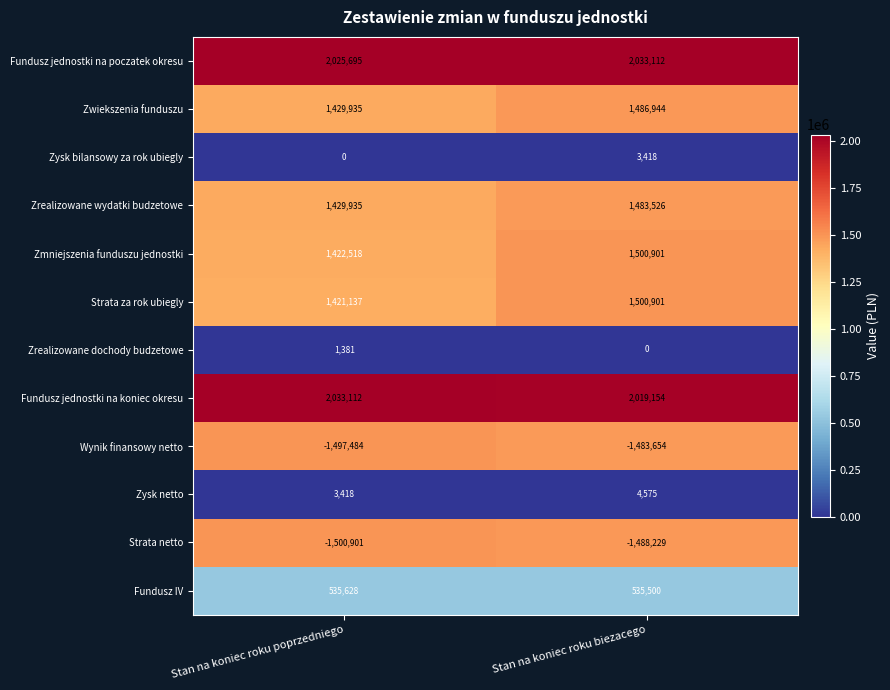

What value does the Strata za rok ubiegly series have at Stan na koniec roku poprzedniego, to the nearest 100?

1421100